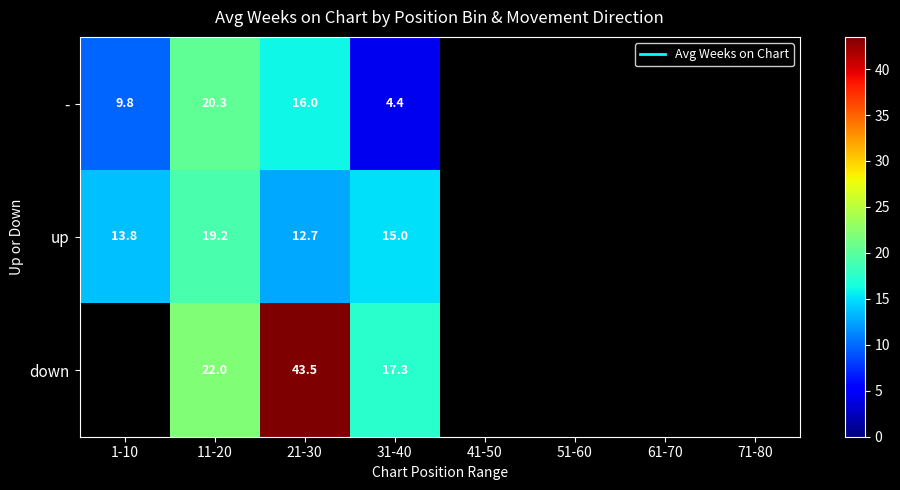

At which label is up closest to 15?

31-40